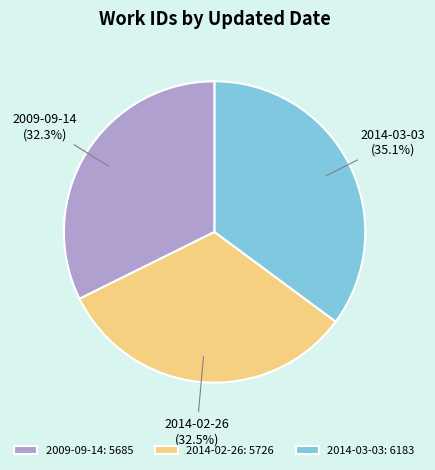

Does 2009-09-14 represent more than half of the total?

No